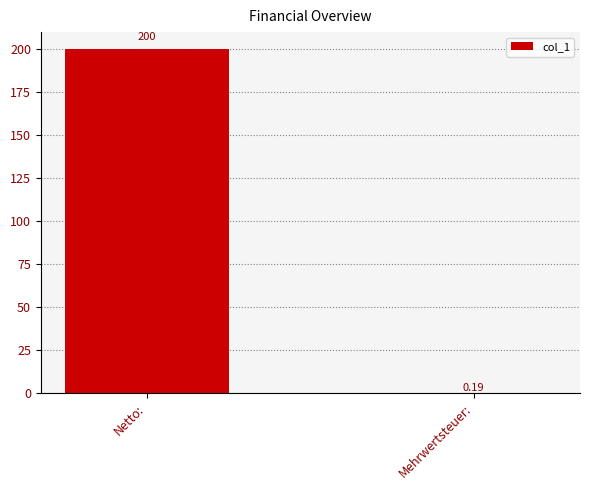

Between Netto: and Mehrwertsteuer:, which is larger?

Netto: